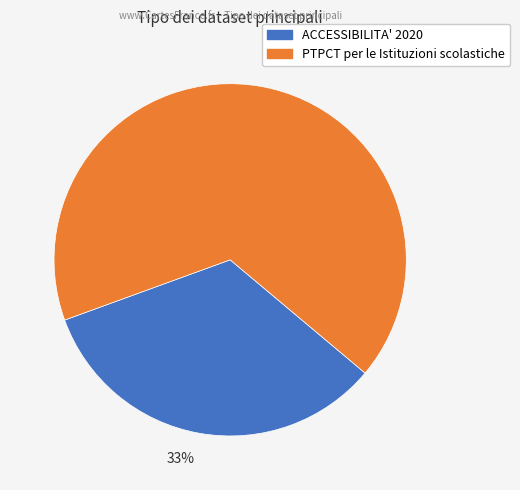

Count the number of slices in the pie.

2